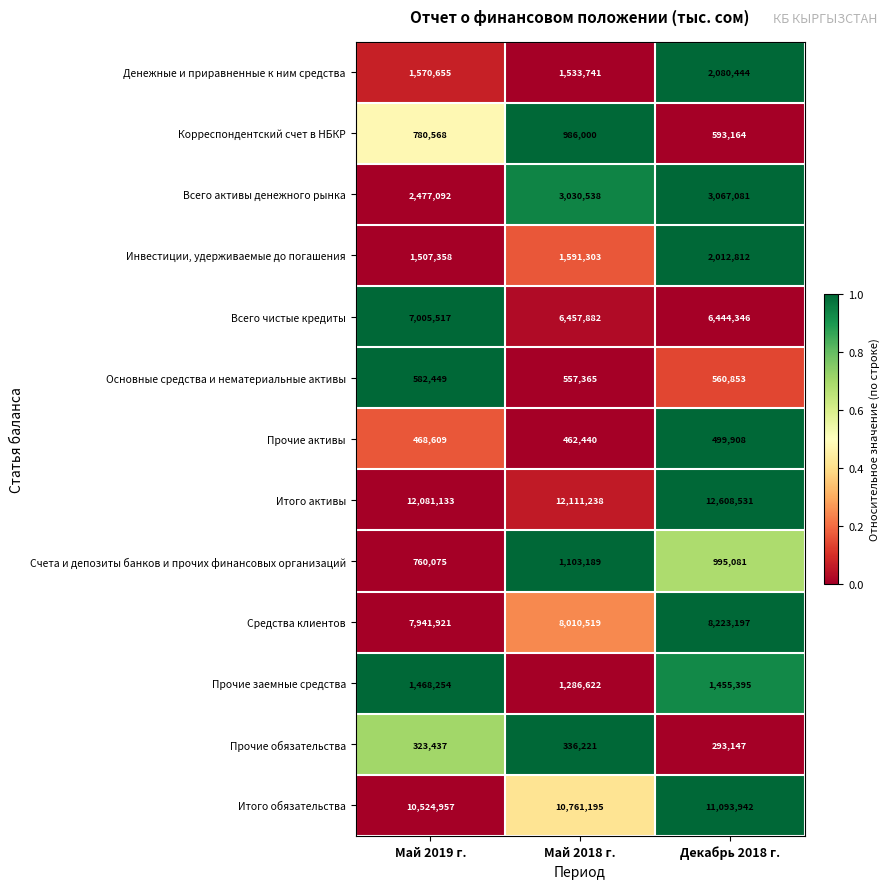

True or false: Корреспондентский счет в НБКР has a value of 1125010 at Май 2019 г..

False